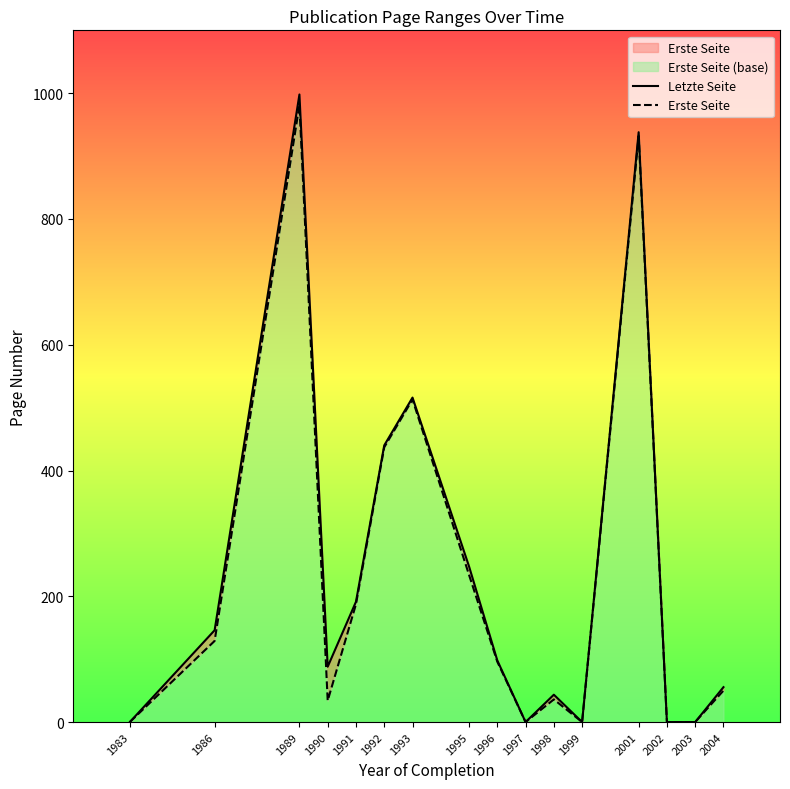

True or false: Letzte Seite has more than 2 interior local peaks.

True